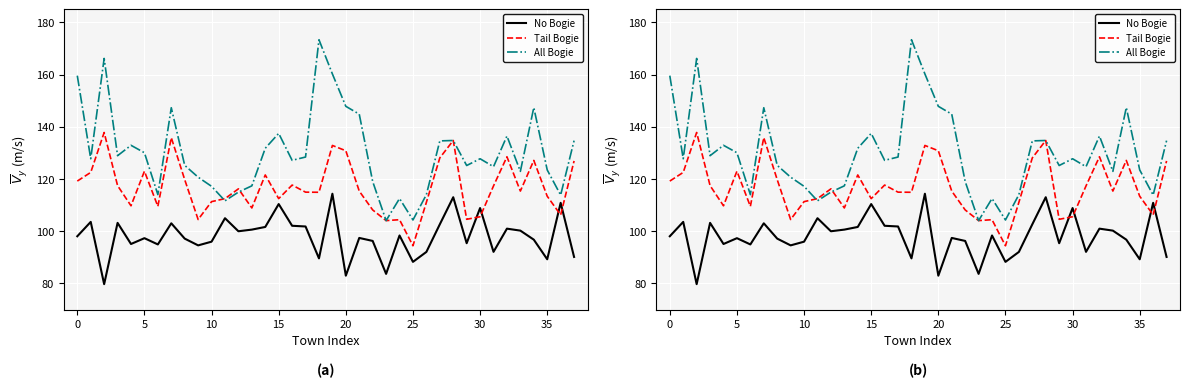

True or false: All Bogie has a value of 119.1 at 22.

True